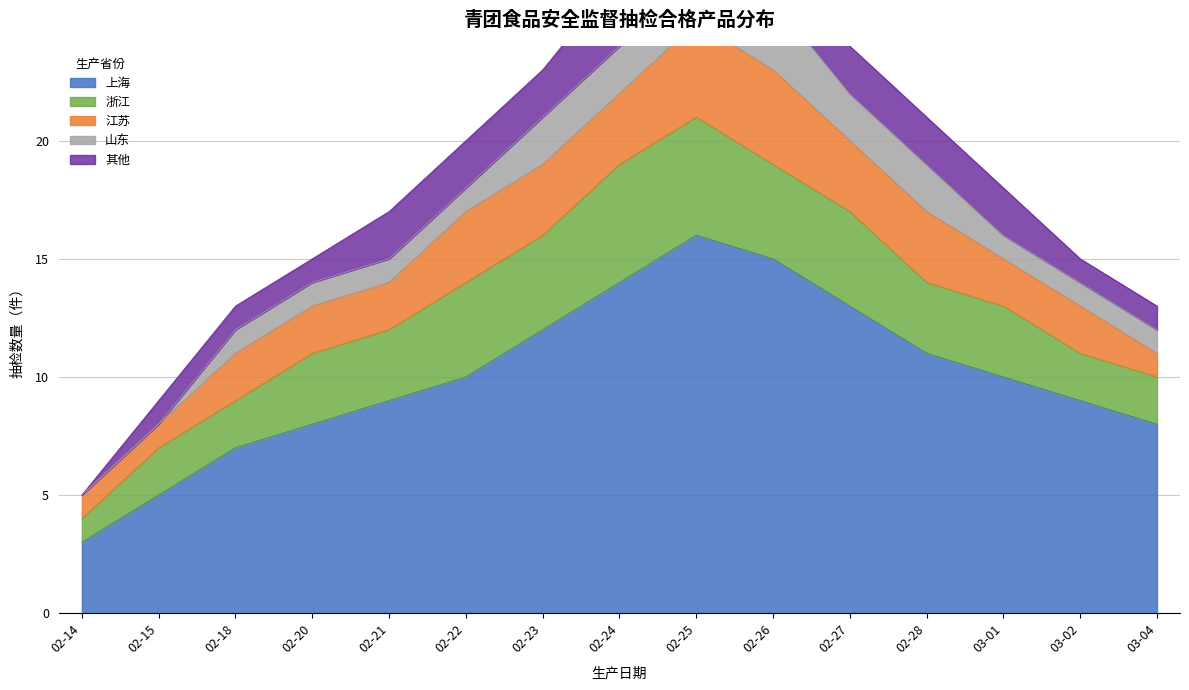

At which category is the sum across all series the highest?

02-25